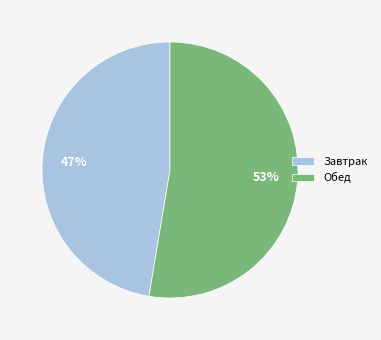

Which category has the biggest portion of the pie?

Обед